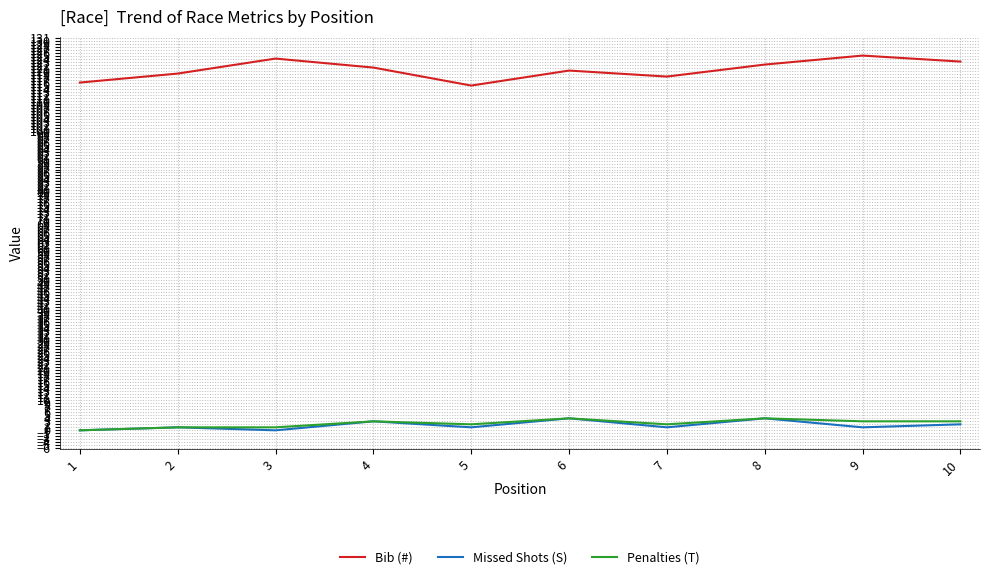

The Bib (#) series shows 124 at 3. True or false?

True